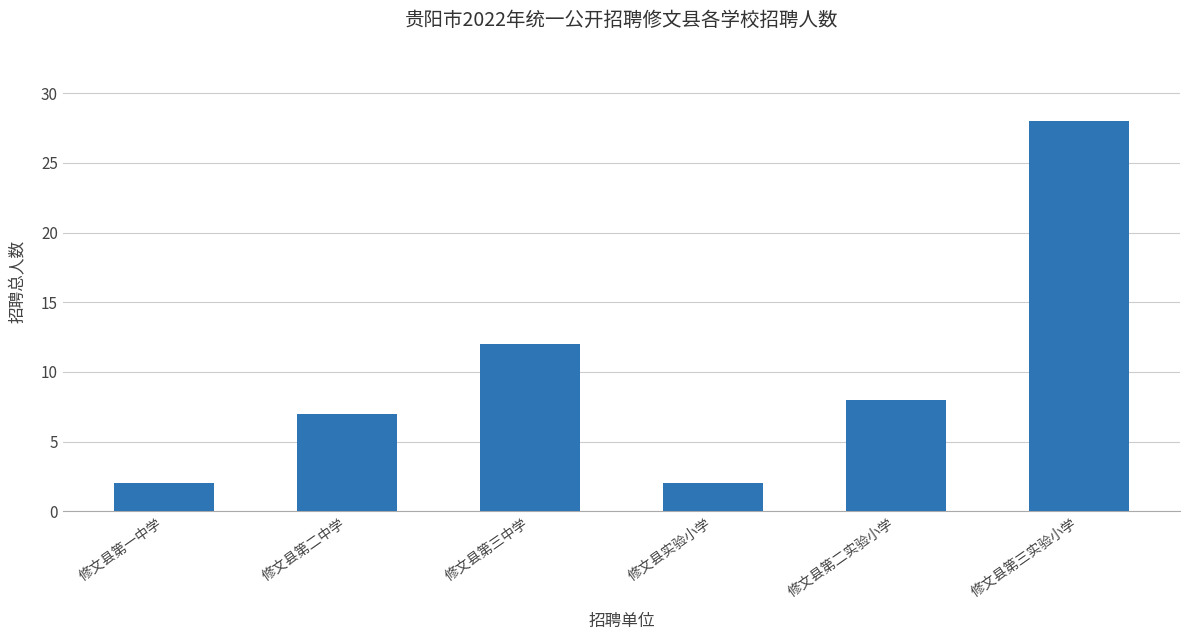

Reading left to right, what are all the values shown in this chart?

修文县第一中学=2	修文县第二中学=7	修文县第三中学=12	修文县实验小学=2	修文县第二实验小学=8	修文县第三实验小学=28